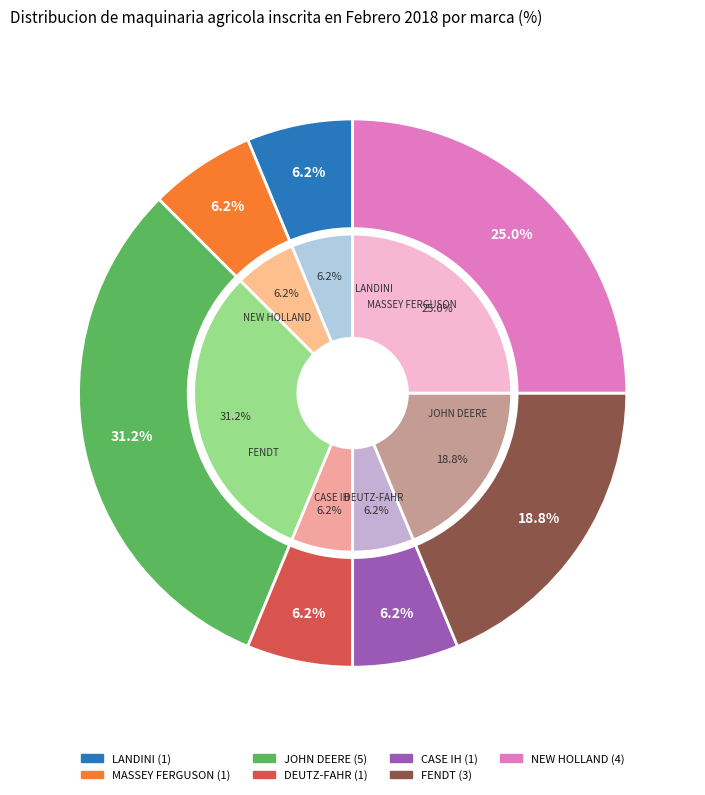

Is MASSEY FERGUSON the majority of the pie?

No